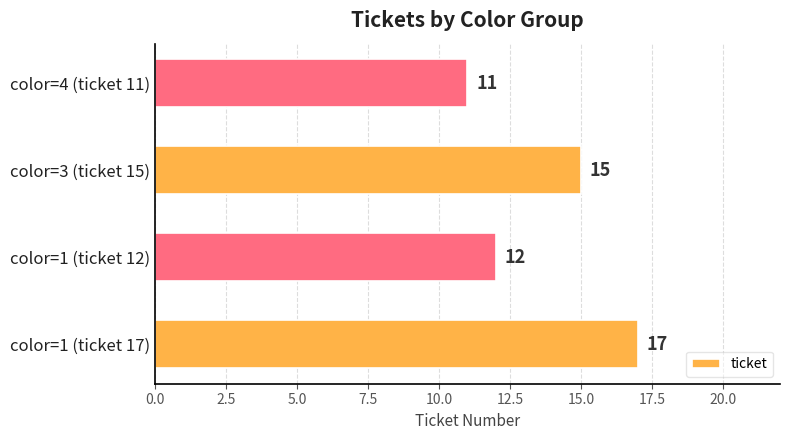

Is it true that the value at color=1 (ticket 17) is 17?

True